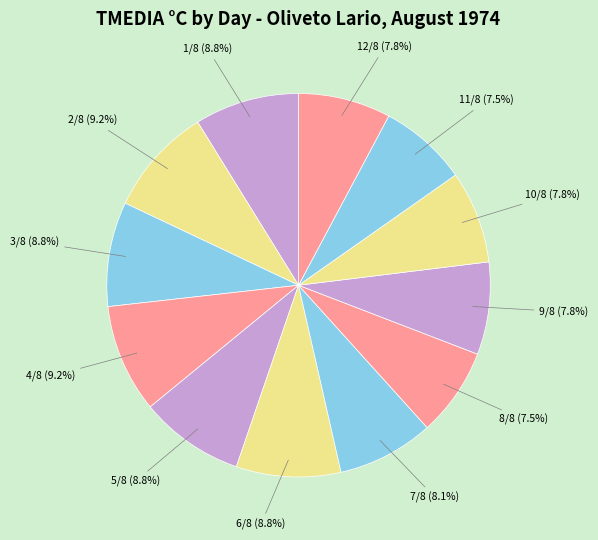

To the nearest percent, what is the average slice percentage?

8%